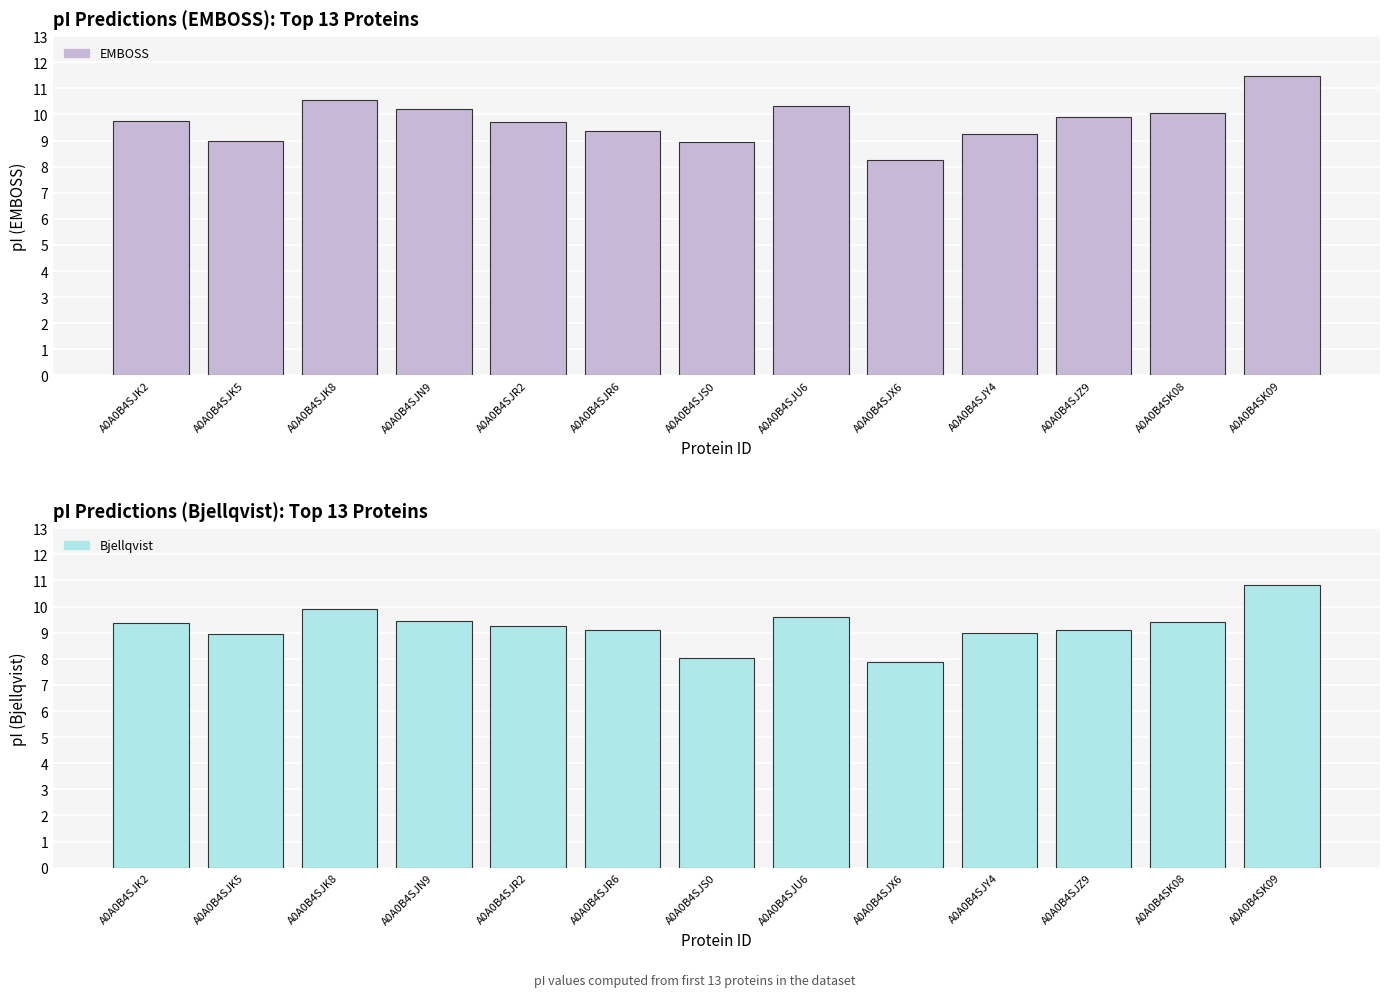

What is the total value across all series at A0A0B4SJX6?

16.1